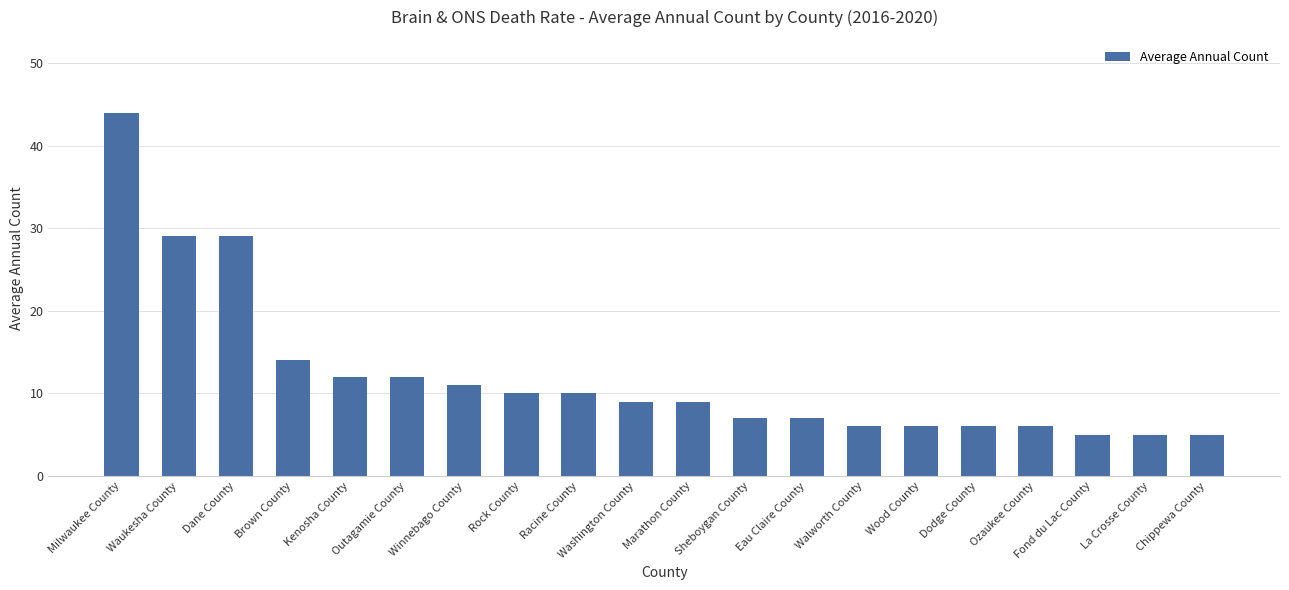

What is the approximate value at Ozaukee County?

6